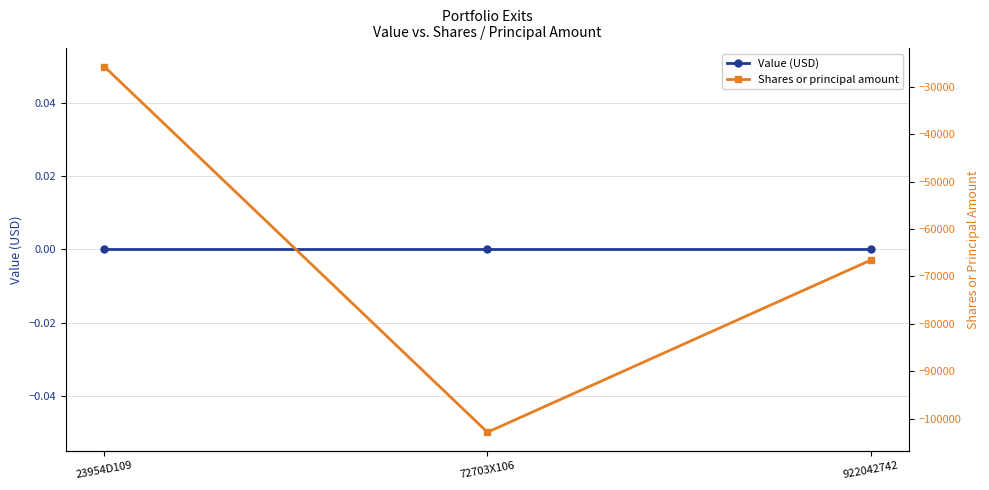

Rank the series by their average value, from highest to lowest.

Value (USD), Shares or principal amount